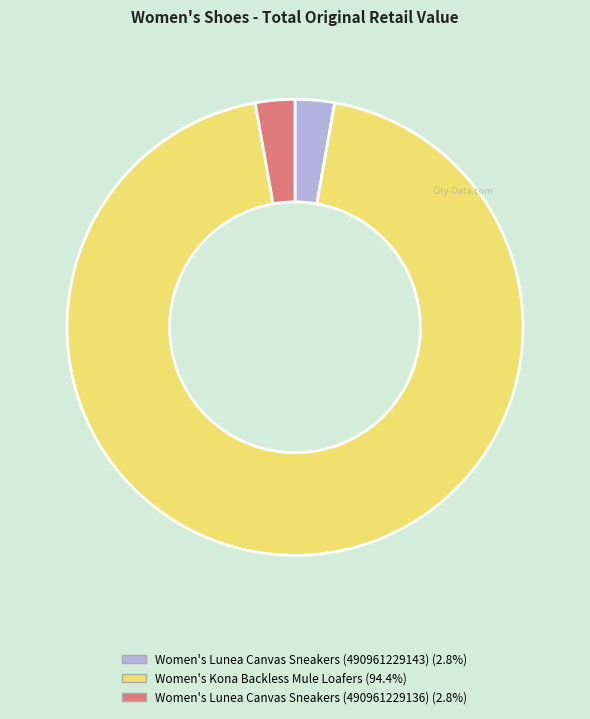

How many slices are in this pie chart?

3